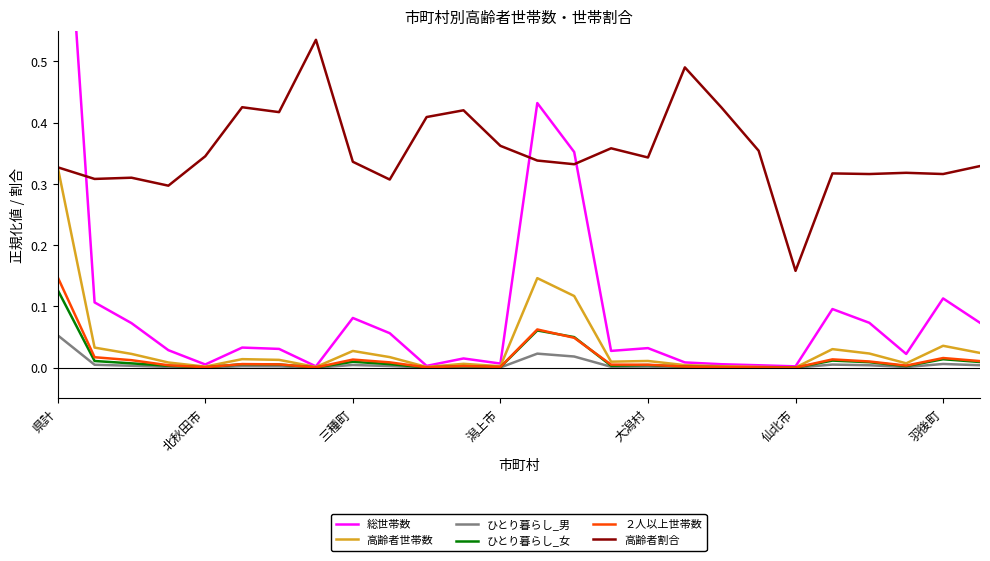

What is the sum of all 総世帯数 values?

2.7